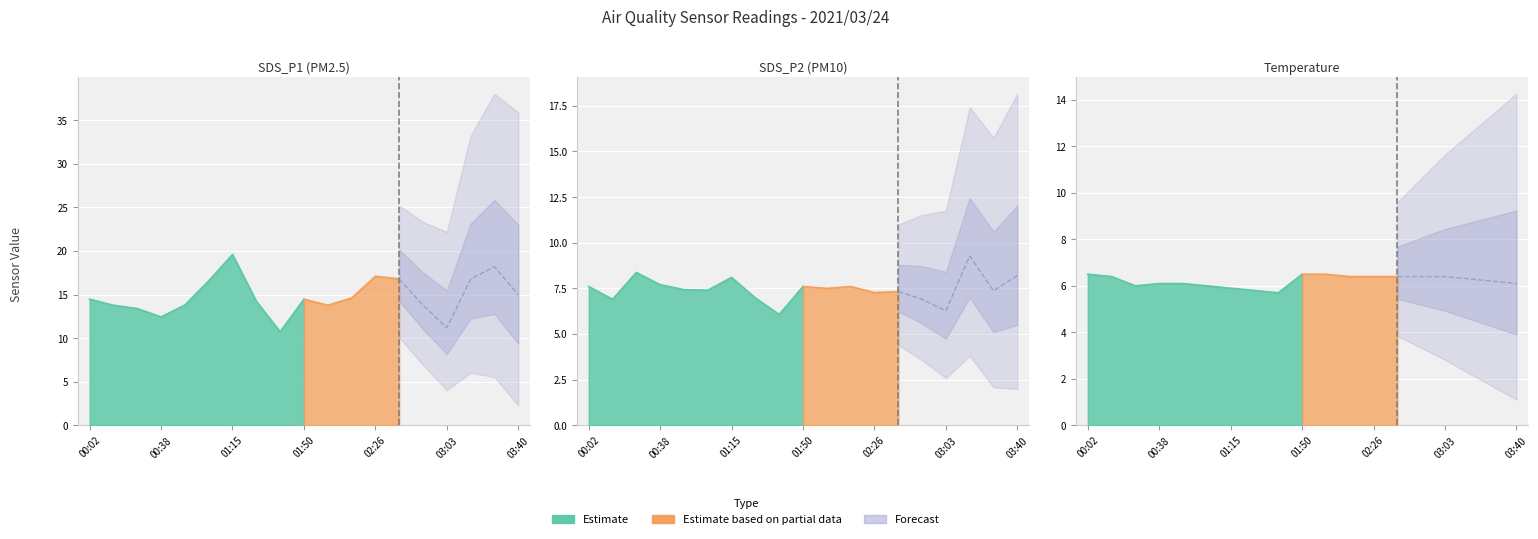

What is the average value of the Temp series?

6.2